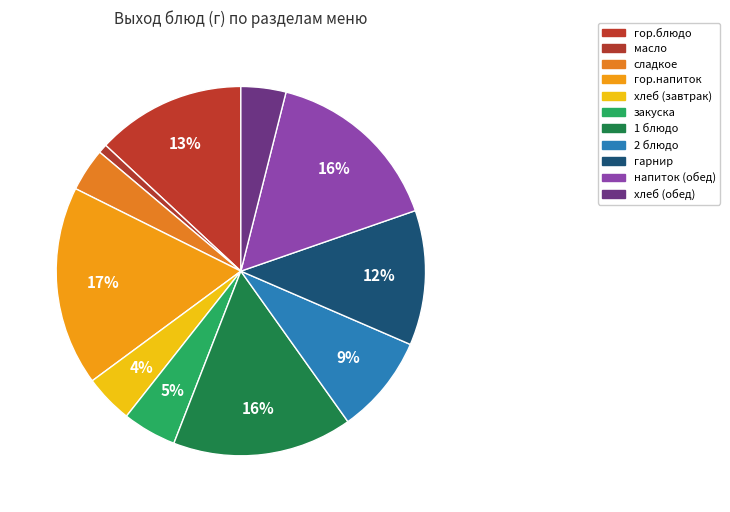

How many segments does this pie chart have?

11